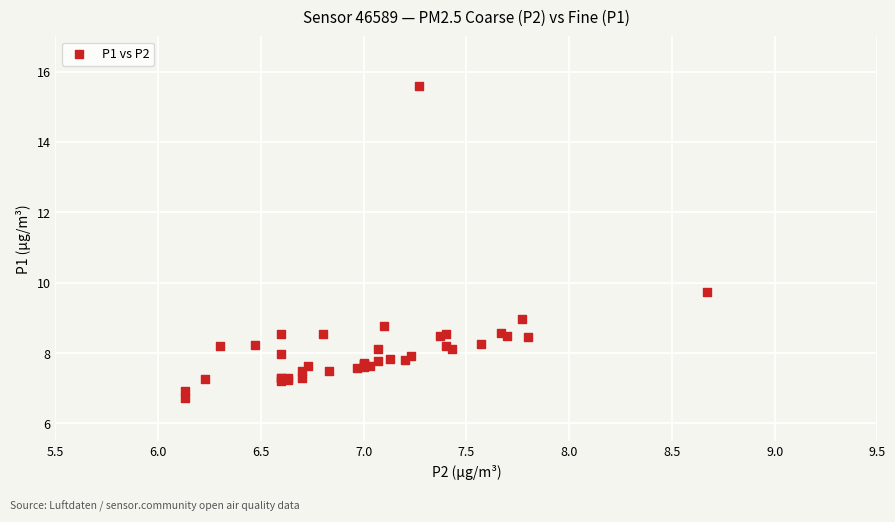

What Y value in the scatter plot is closest to 11?

9.7